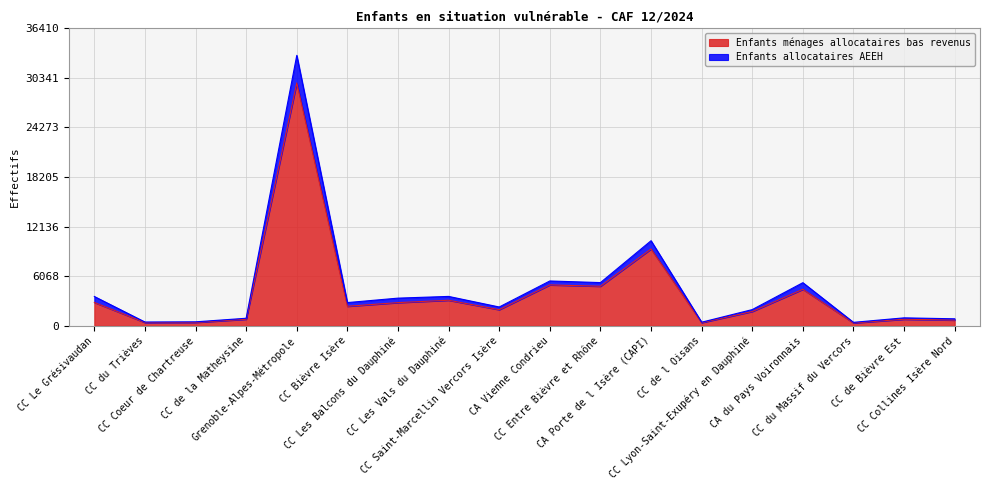

What is the approximate value of Enfants allocataires AEEH at CA du Pays Voironnais, to the nearest 10?

5280